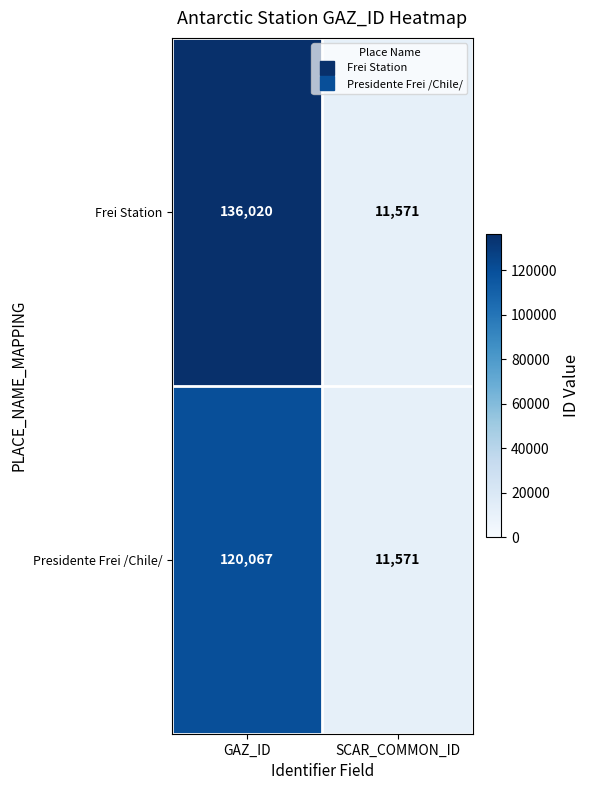

Rank the series by their average value, from highest to lowest.

Frei Station, Presidente Frei /Chile/